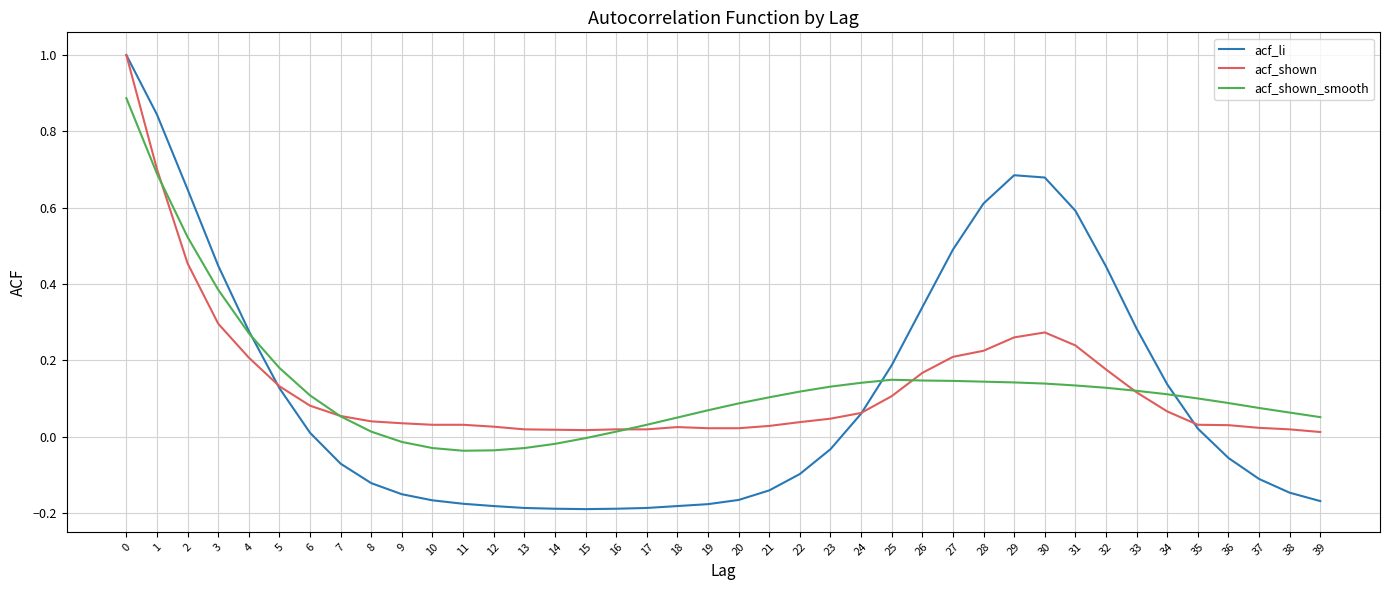

Which series has the widest spread of values?

acf_li